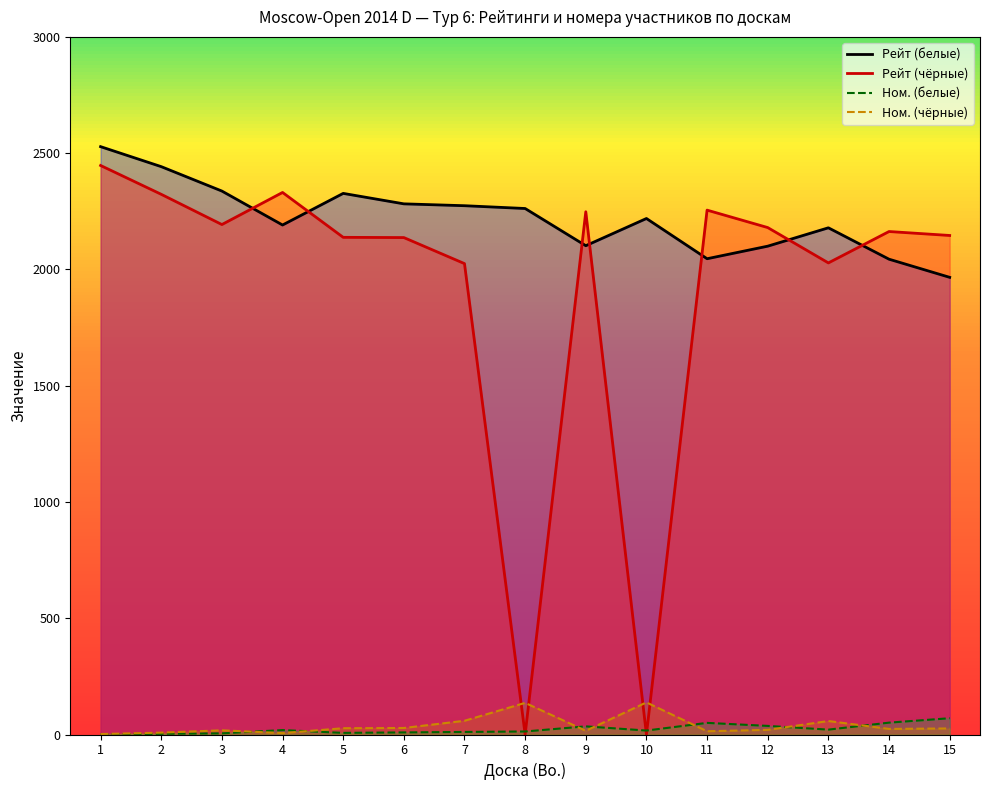

At which label is Рейт (белые) closest to 2247?

8